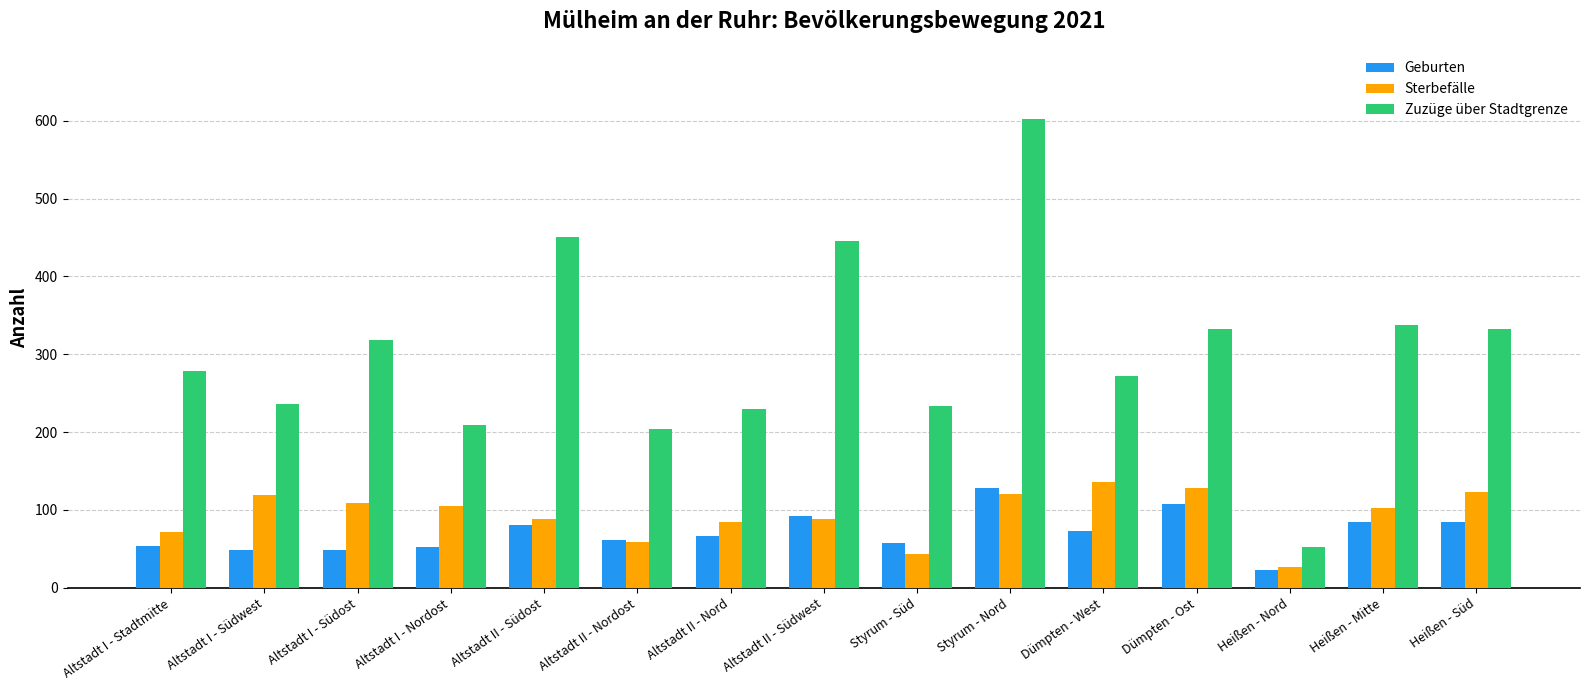

What is the total value across all series at Dümpten - West?

481